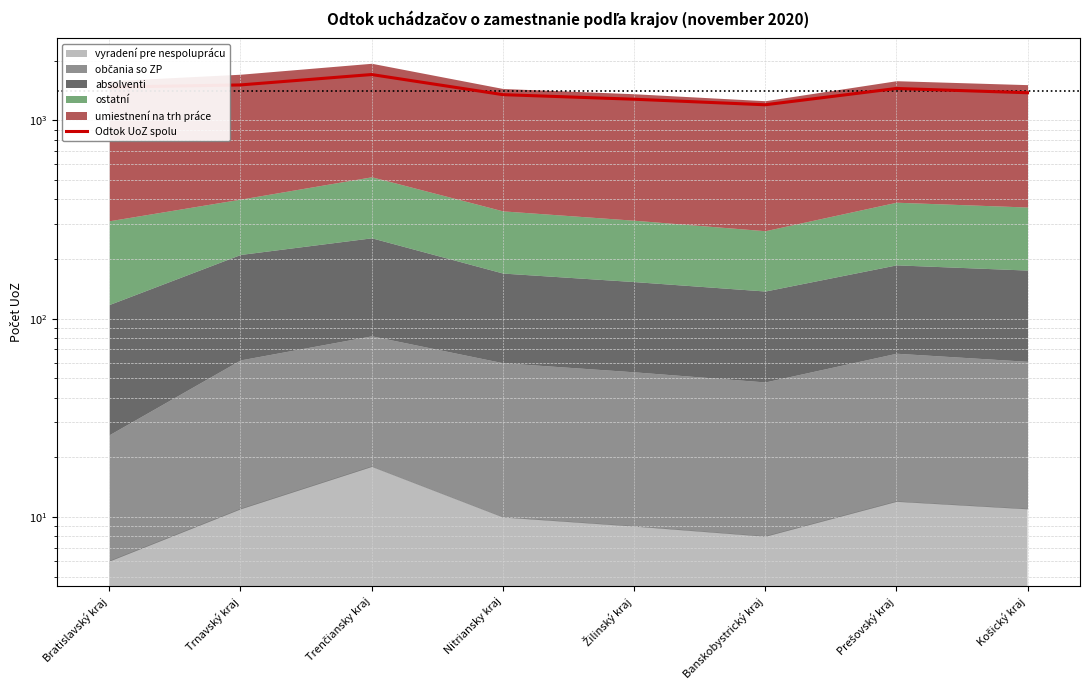

Which has a higher value, Prešovský kraj or Banskobystrický kraj?

Prešovský kraj